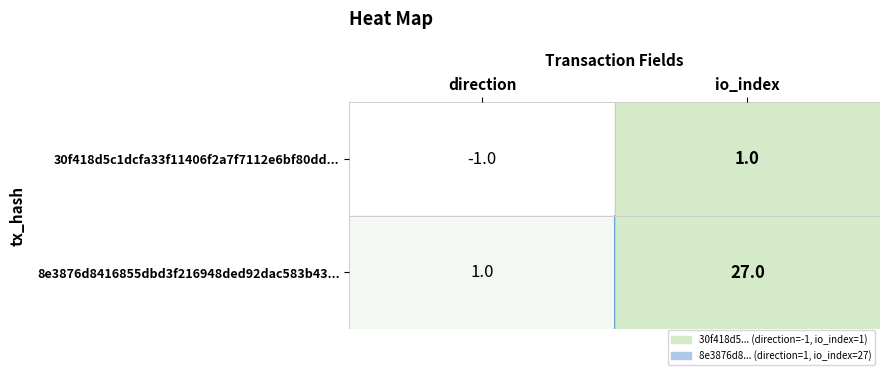

Rank the series by their average value, from lowest to highest.

30f418d5c1dcfa33f11406f2a7f7112e6bf80dd..., 8e3876d8416855dbd3f216948ded92dac583b43...